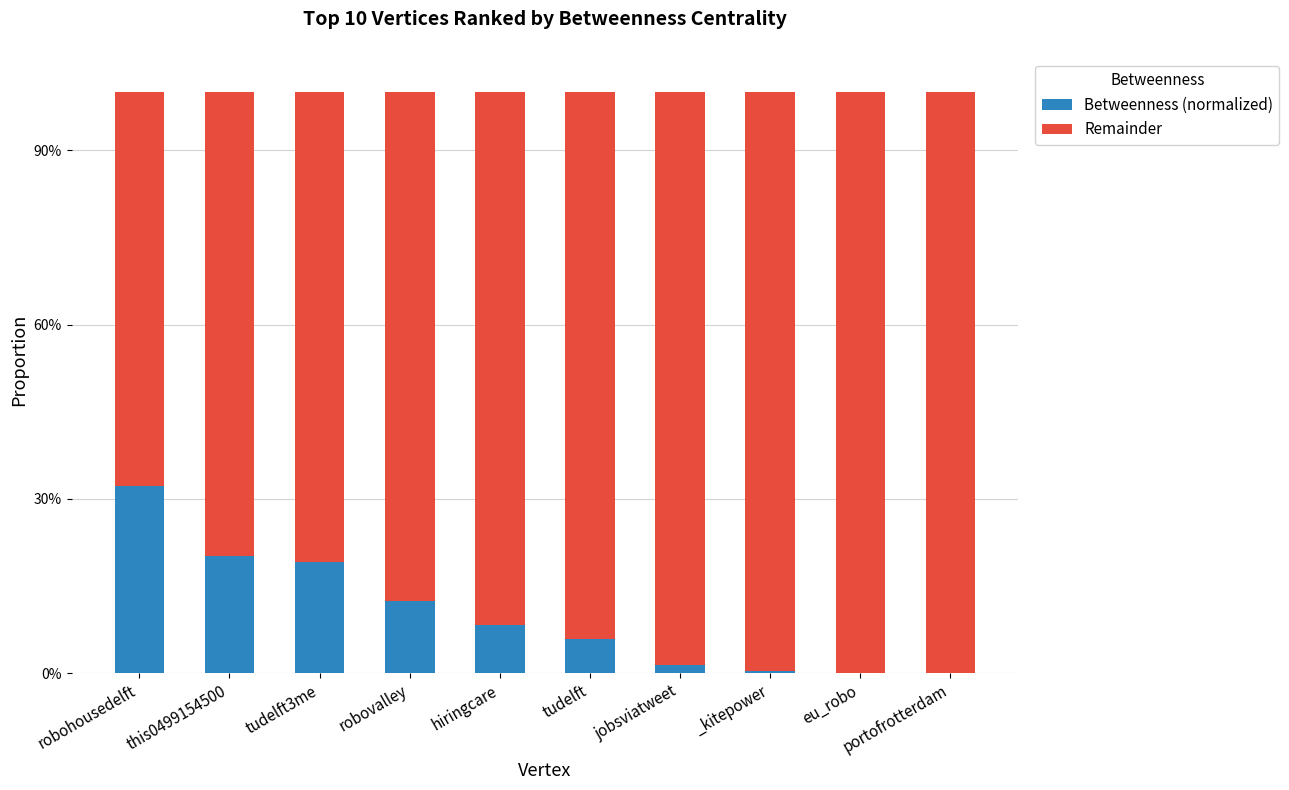

What is the average value of the Remainder series?

0.9